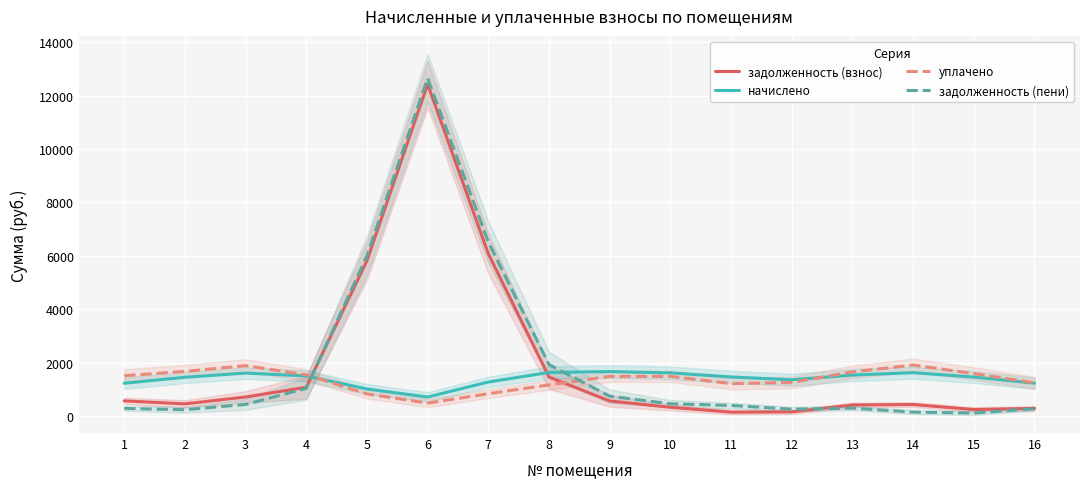

At which category is the sum across all series the highest?

6